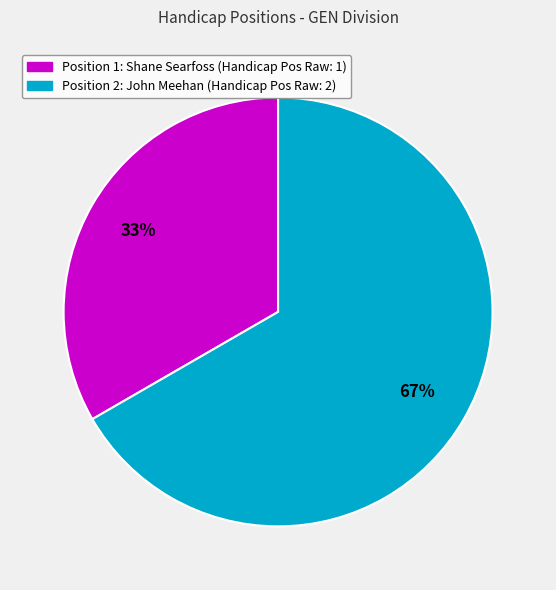

Does any single category account for the majority?

Yes